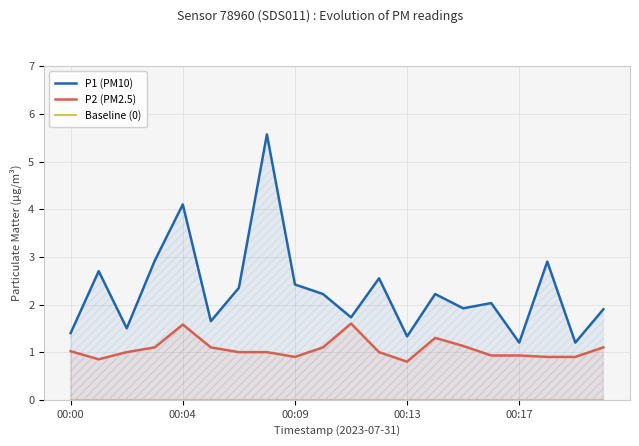

What is the difference between the maximum and second lowest values in the P2 (PM2.5) series?

0.8